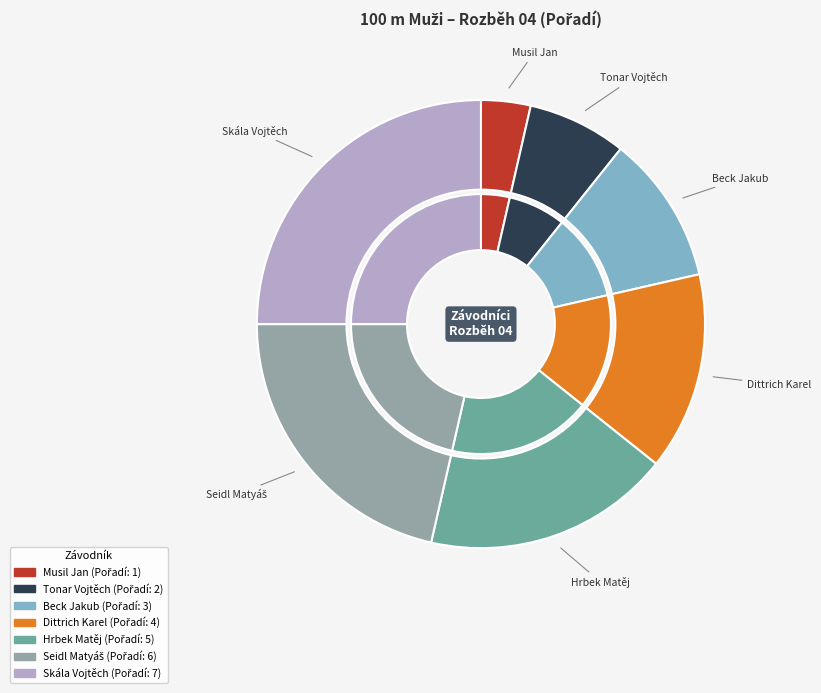

Which category has the smallest portion of the pie?

Musil Jan